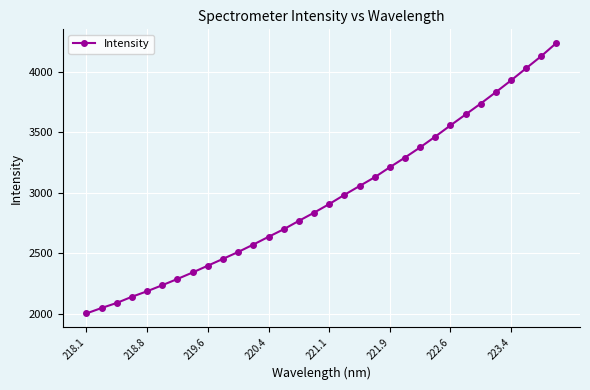

What is the greatest value displayed?

4241.4